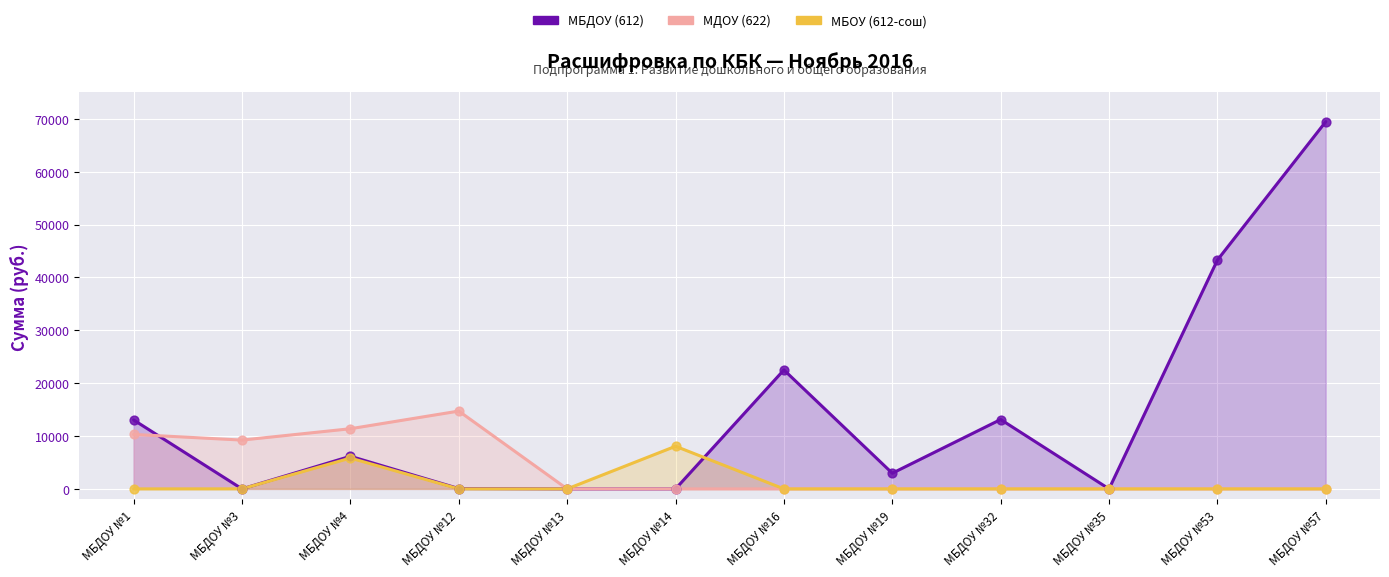

What are all the series names shown in the legend?

МБДОУ (612), МДОУ (622), МБОУ (612-сош)